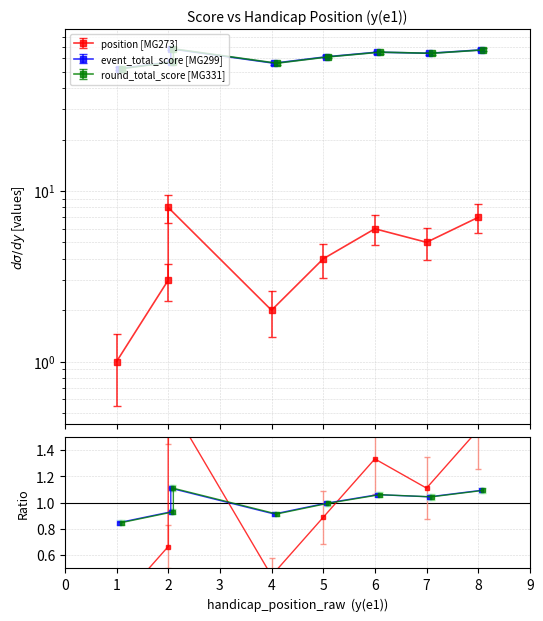

What is the highest value of the round_total_score series?

66.7